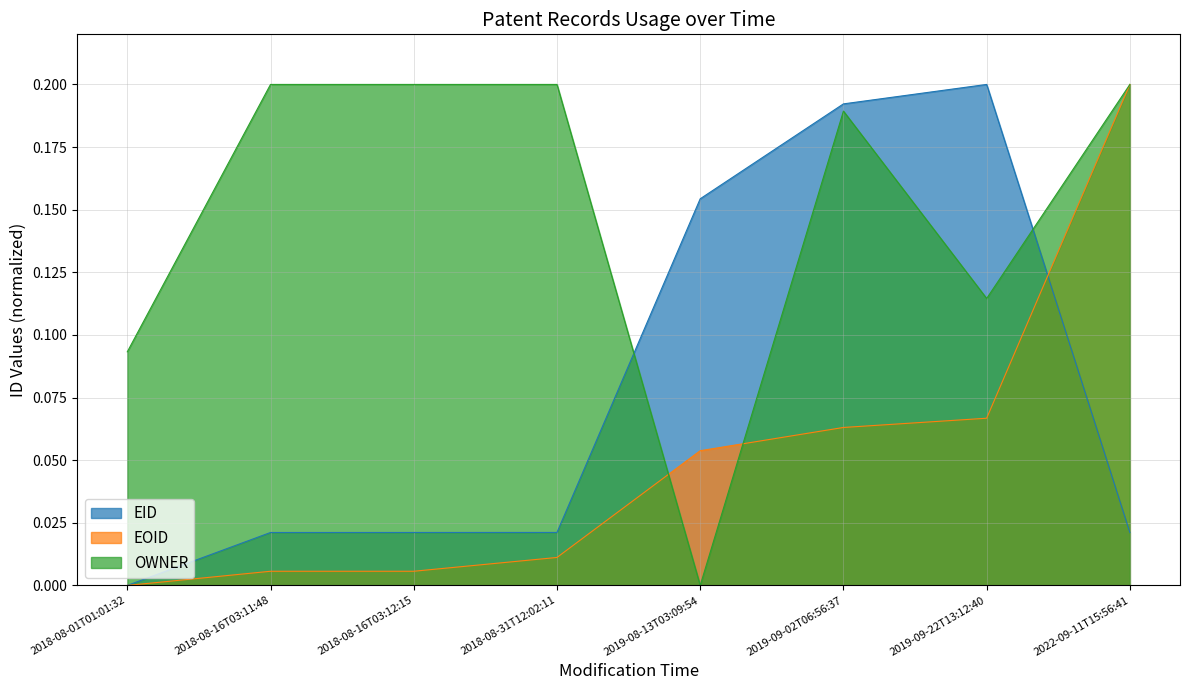

Reading left to right, transcribe all the data shown in this chart.

EID: 0.0	0.0	0.0	0.0	0.2	0.2	0.2	0.0
EOID: 0.0	0.0	0.0	0.0	0.1	0.1	0.1	0.2
OWNER: 0.1	0.2	0.2	0.2	0.0	0.2	0.1	0.2